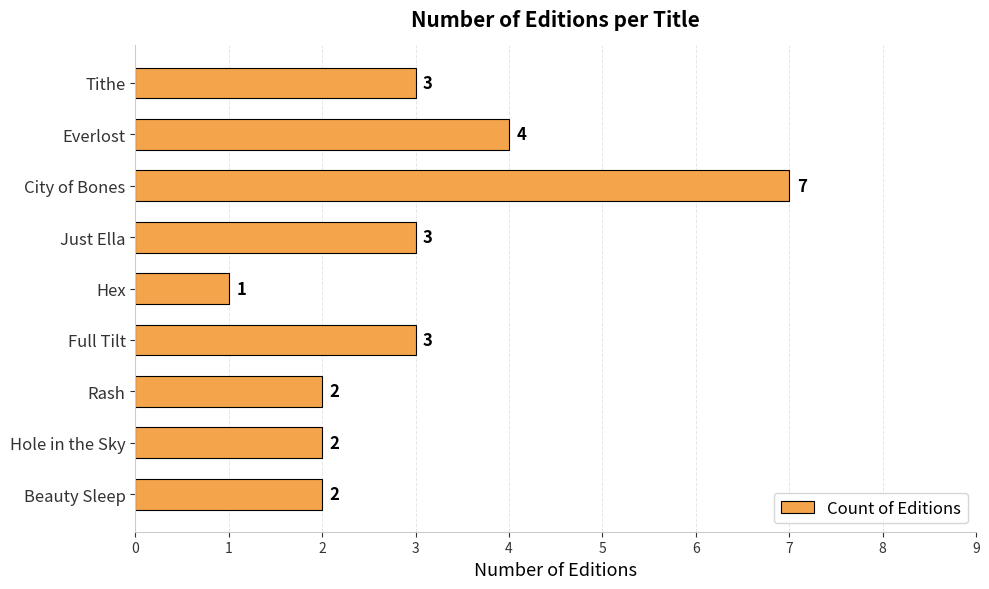

Reading top to bottom, extract all data points from this chart.

3	4	7	3	1	3	2	2	2